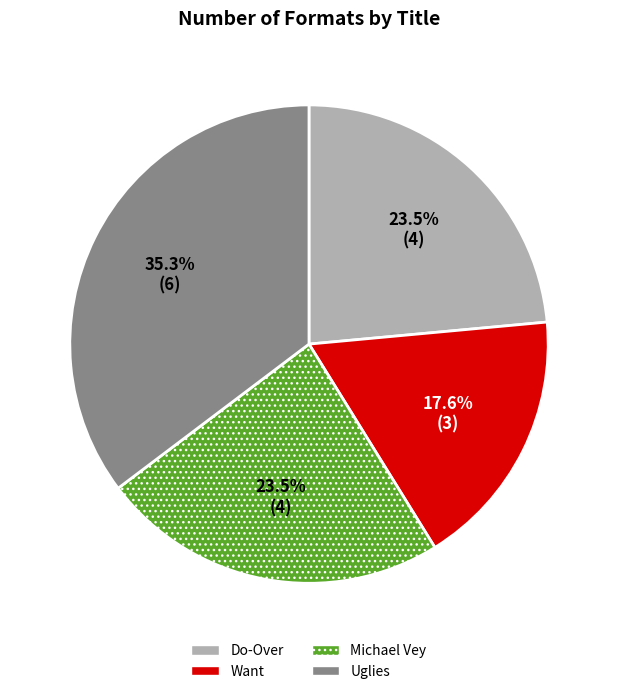

Does any single category account for the majority?

No